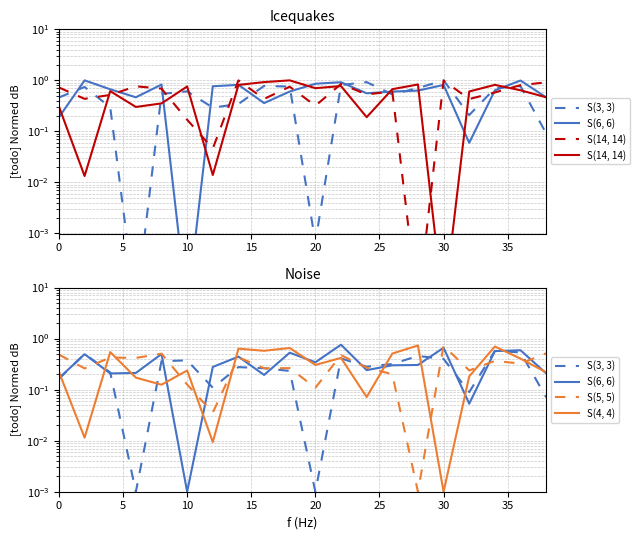

Is this an area chart (filled region under the line)?

No